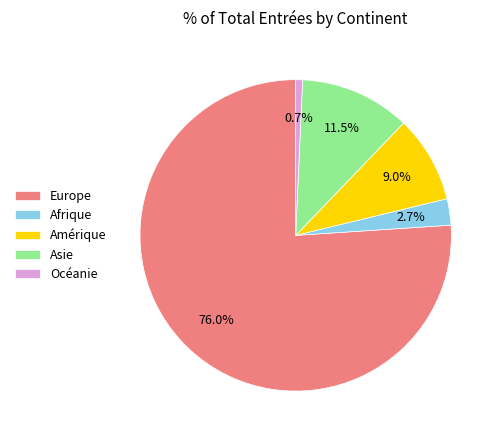

To the nearest percent, what is the difference between the largest and smallest slice percentages?

75%